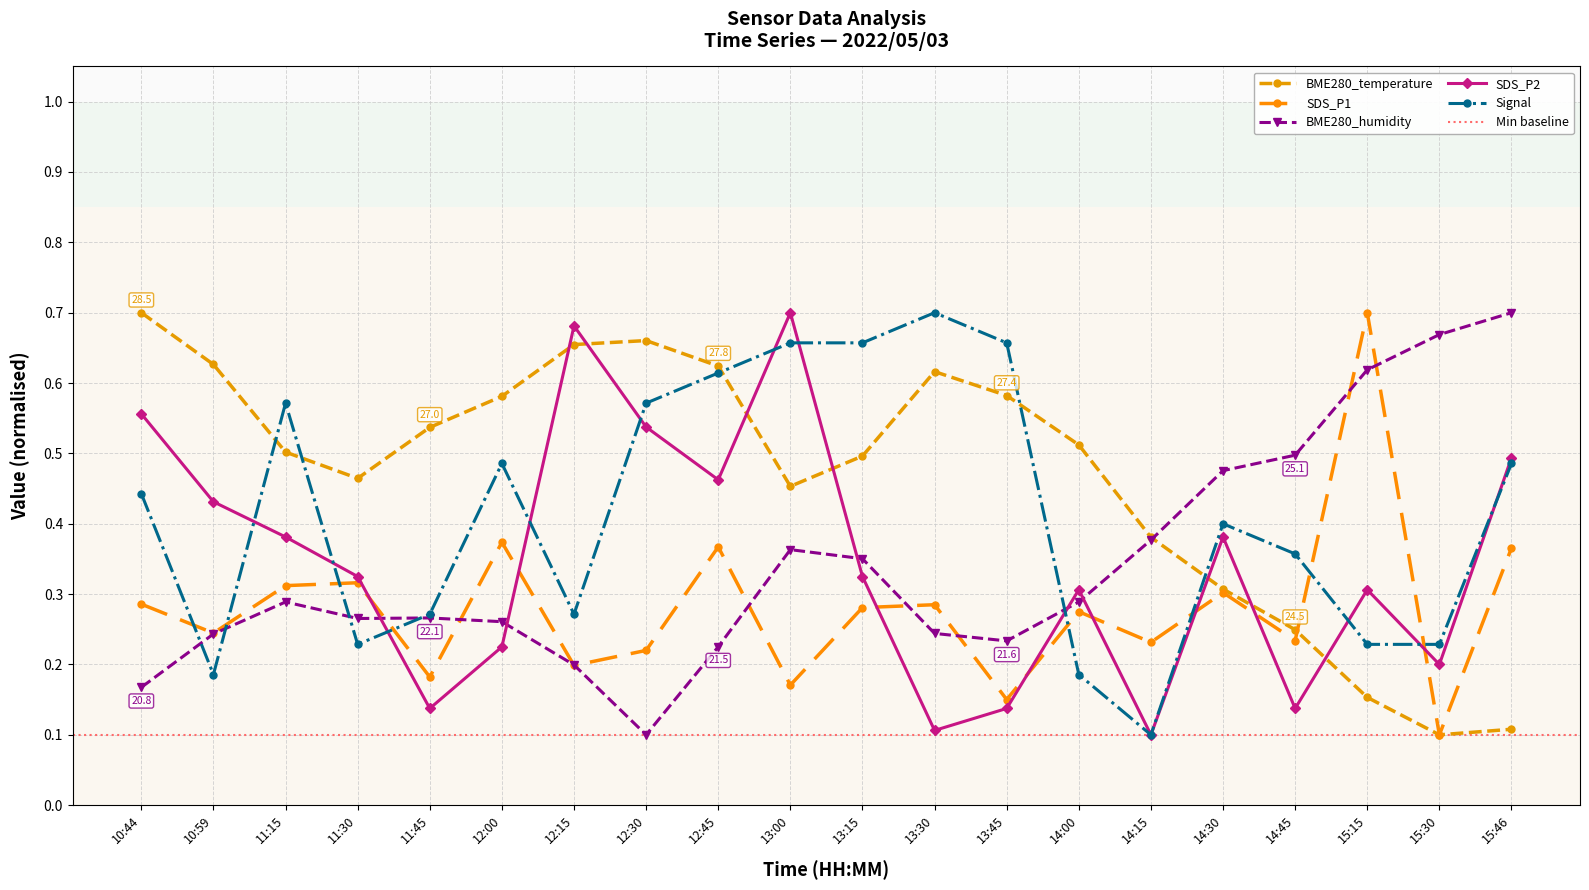

Is it true that SDS_P2 equals 0.8 at 10:44?

False